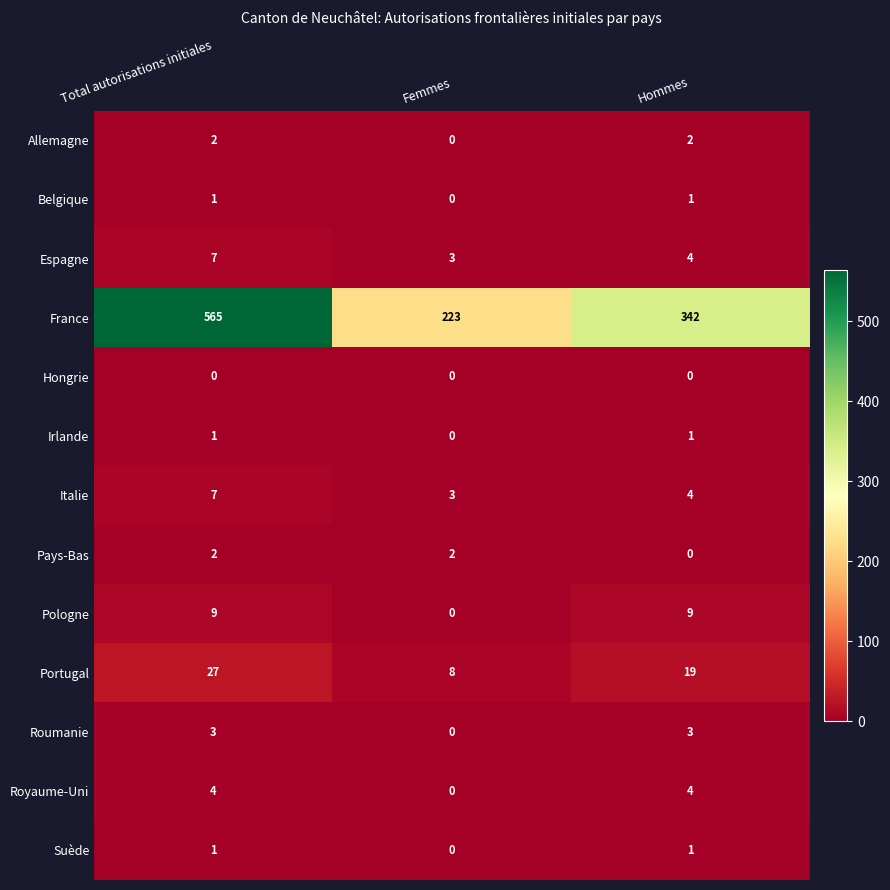

At how many categories does at least one series exceed 166?

3